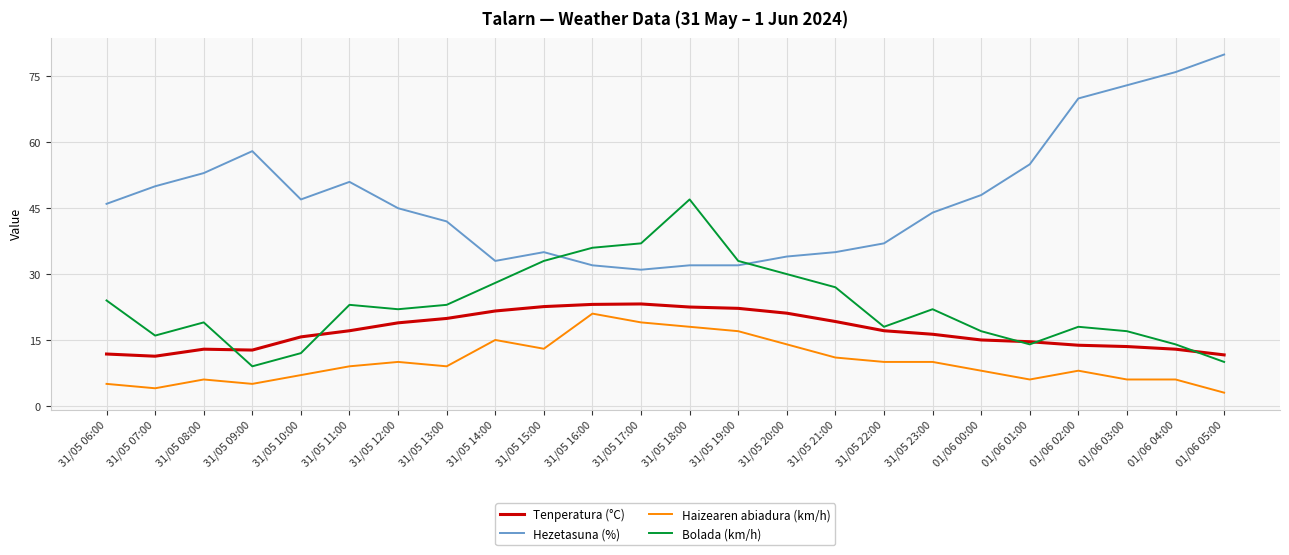

How many distinct data groups are displayed?

4